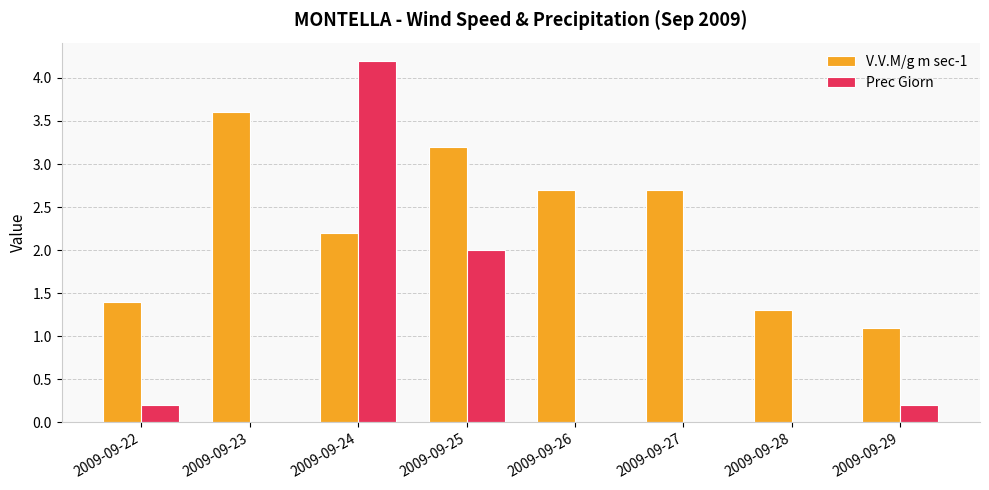

The value of V.V.M/g m sec-1 at 2009-09-29 is 1.6. True or false?

False